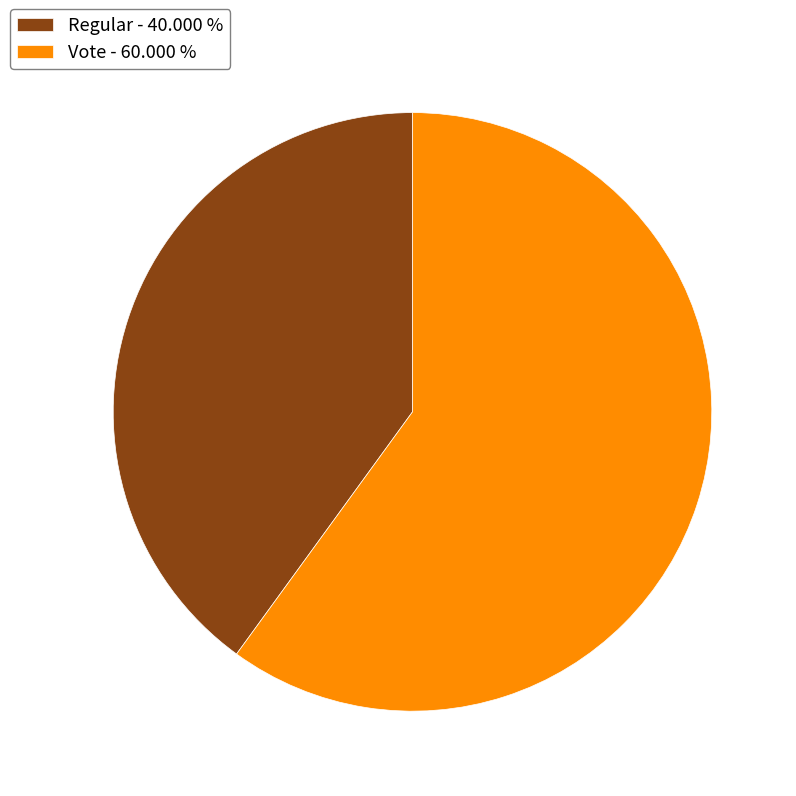

Do Vote - 60.000 % and Regular - 40.000 % together represent more than half of the pie?

Yes